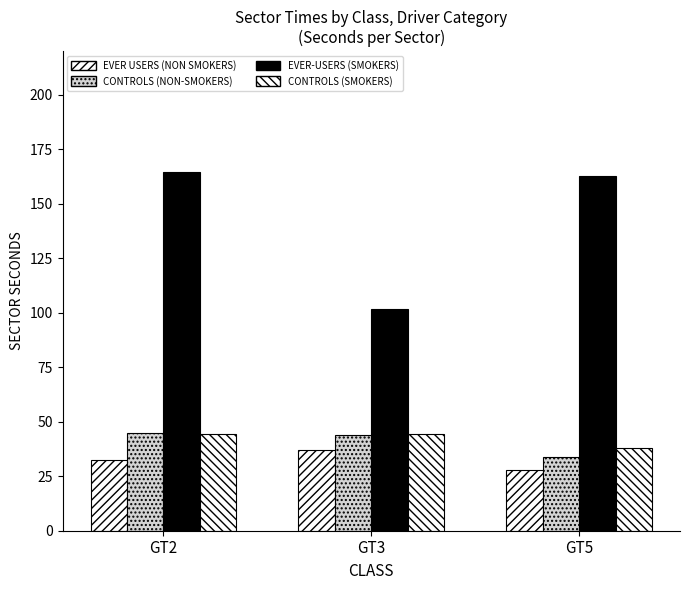

Where does the CONTROLS (NON-SMOKERS) series first go above 44?

GT2